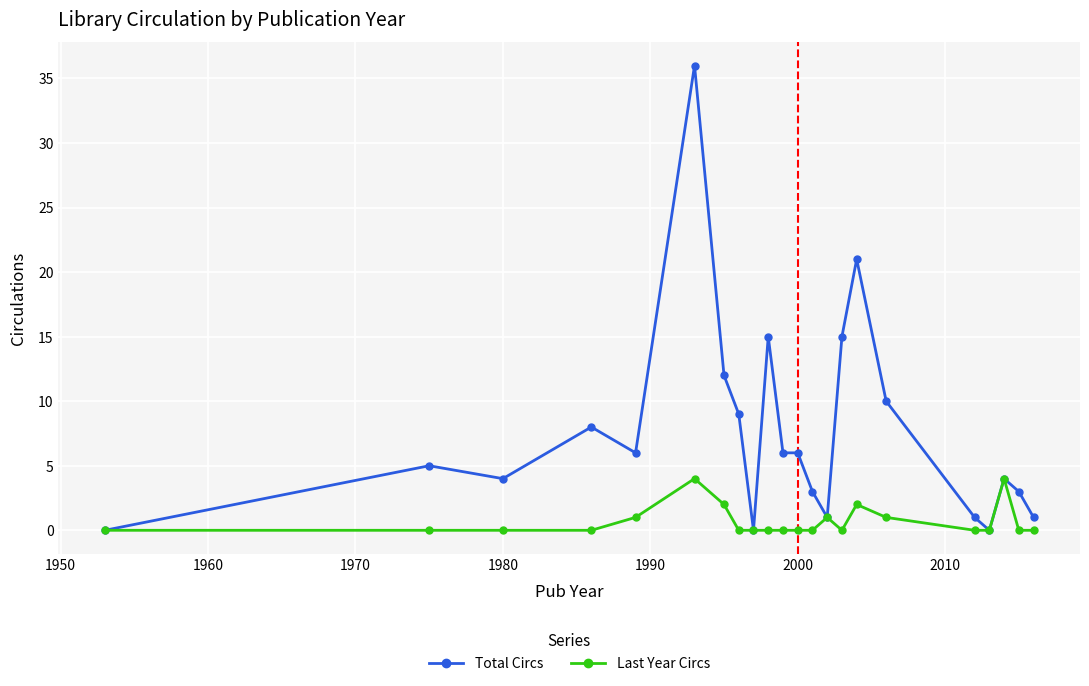

What is the highest value of the Last Year Circs series?

4